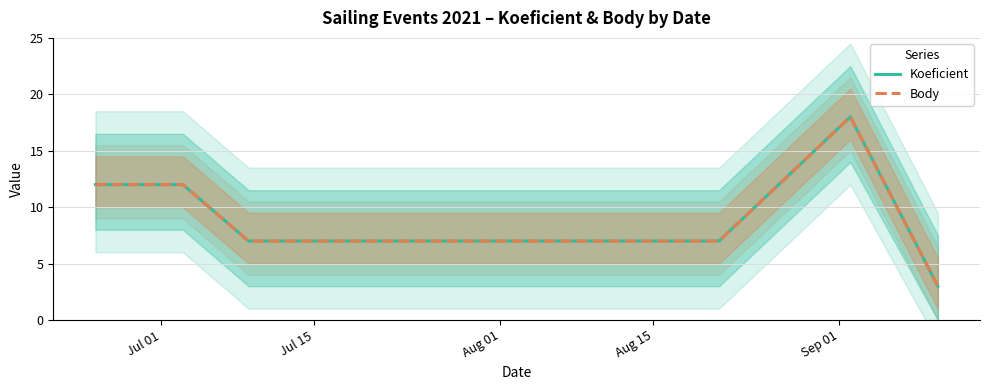

Reading left to right, transcribe all the data shown in this chart.

Koeficient: 12	12	7	7	18	3
Body: 12	12	7	7	18	3